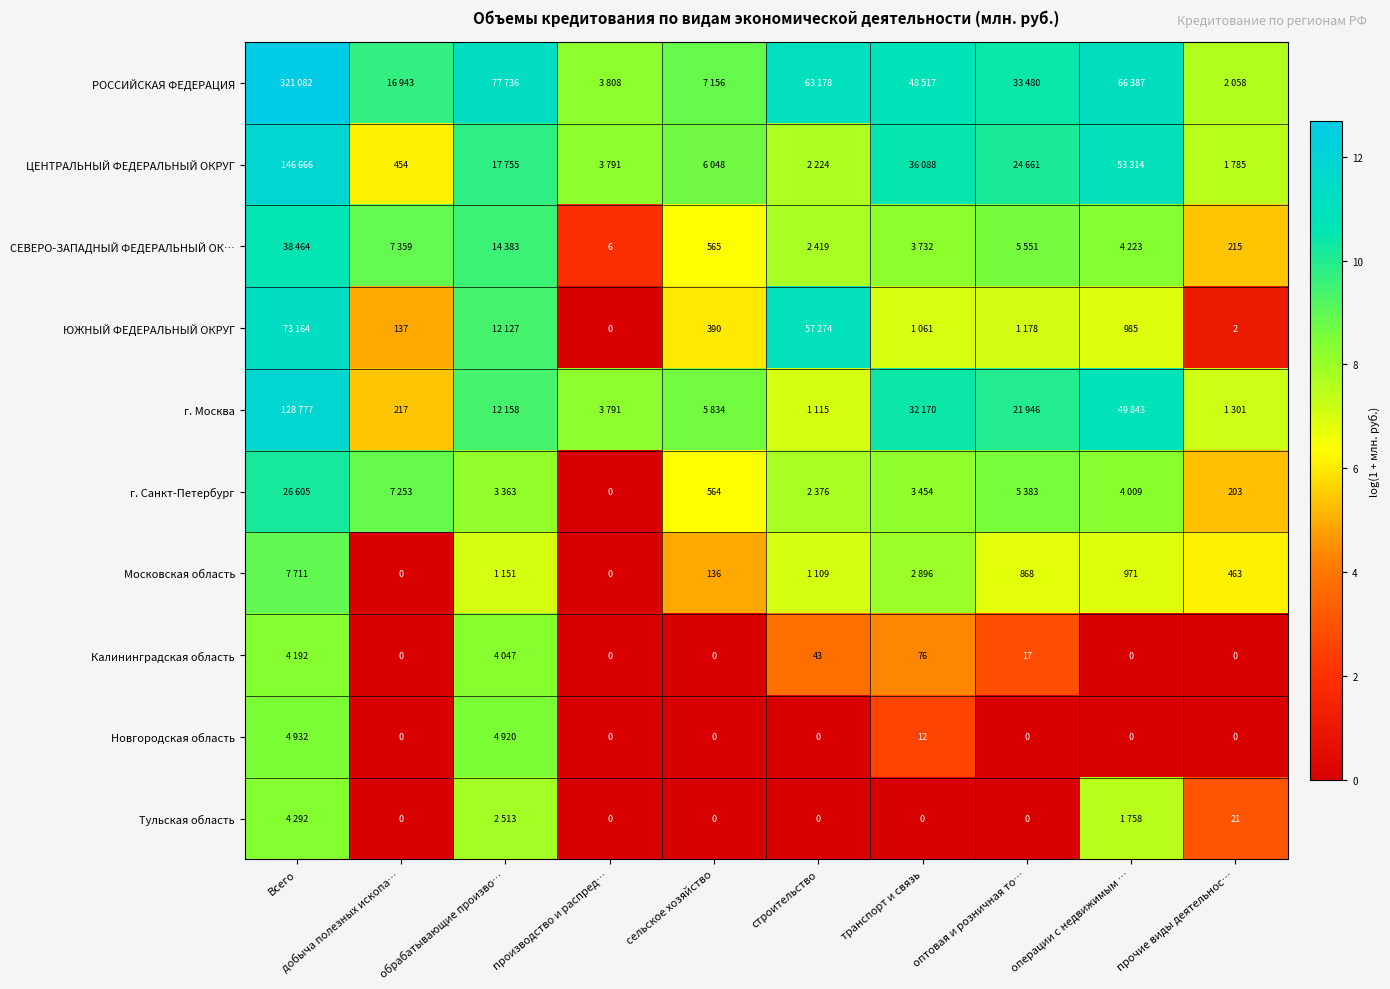

Is the value of Тульская область at производство и распред… greater than the value of СЕВЕРО-ЗАПАДНЫЙ ФЕДЕРАЛЬНЫЙ ОК… at прочие виды деятельнос…?

No